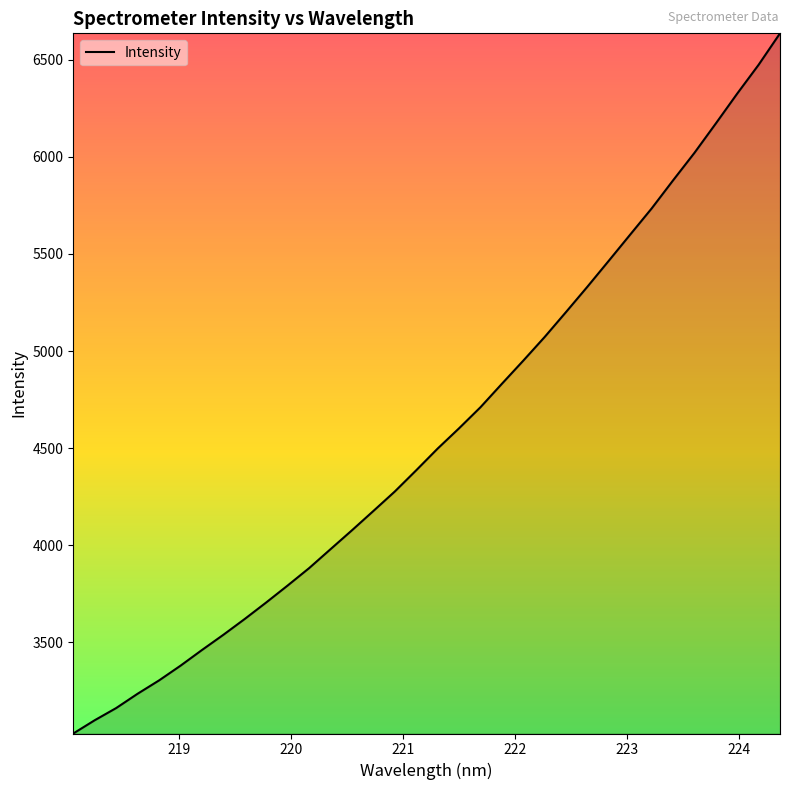

What is the minimum value shown in the chart?

3031.6